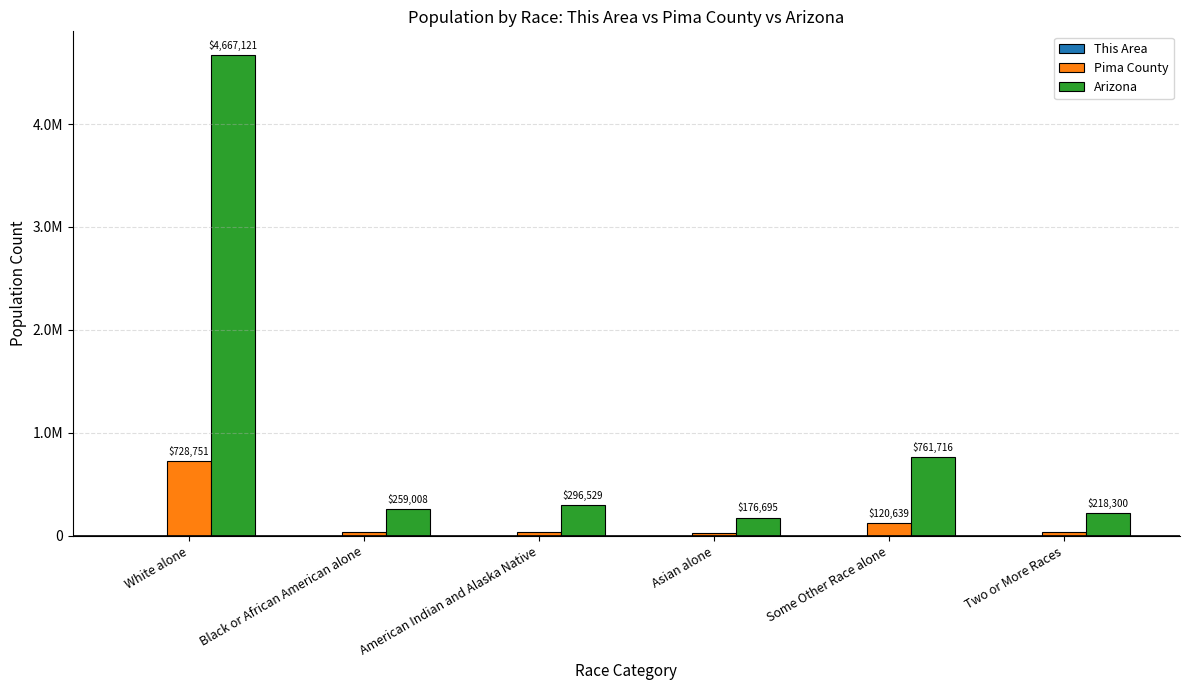

Are the bars grouped side by side (vs. stacked)?

Yes